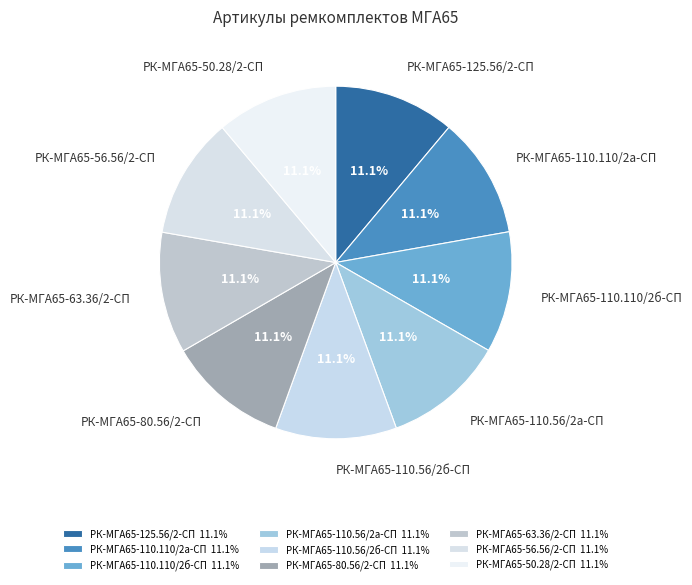

Do РК-МГА65-110.56/2б-СП and РК-МГА65-56.56/2-СП together represent more than half of the pie?

No